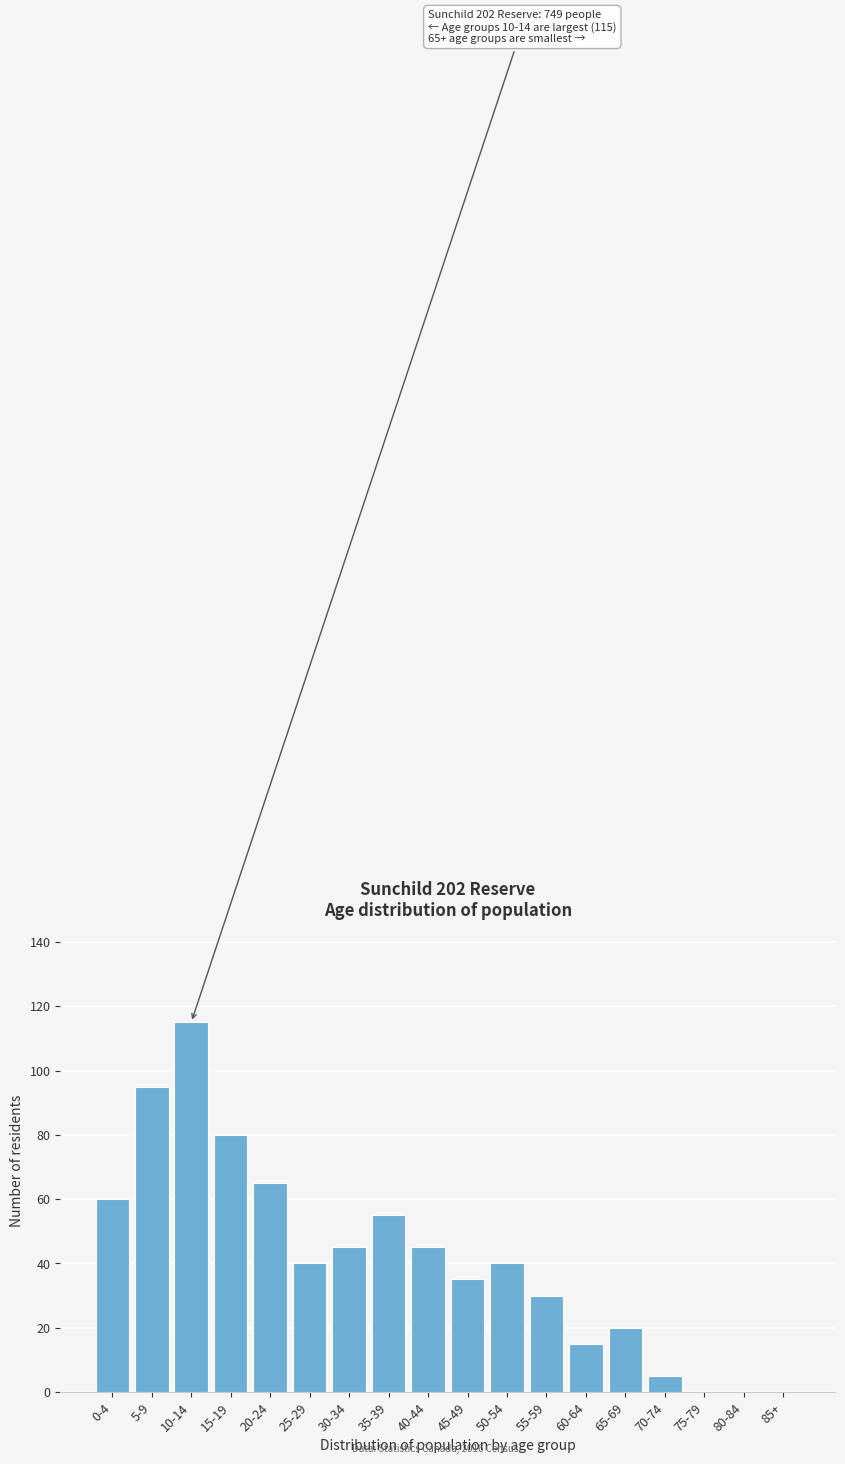

Reading left to right, what are all the values shown in this chart?

0-4=60	5-9=95	10-14=115	15-19=80	20-24=65	25-29=40	30-34=45	35-39=55	40-44=45	45-49=35	50-54=40	55-59=30	60-64=15	65-69=20	70-74=5	75-79=0	80-84=0	85+=0